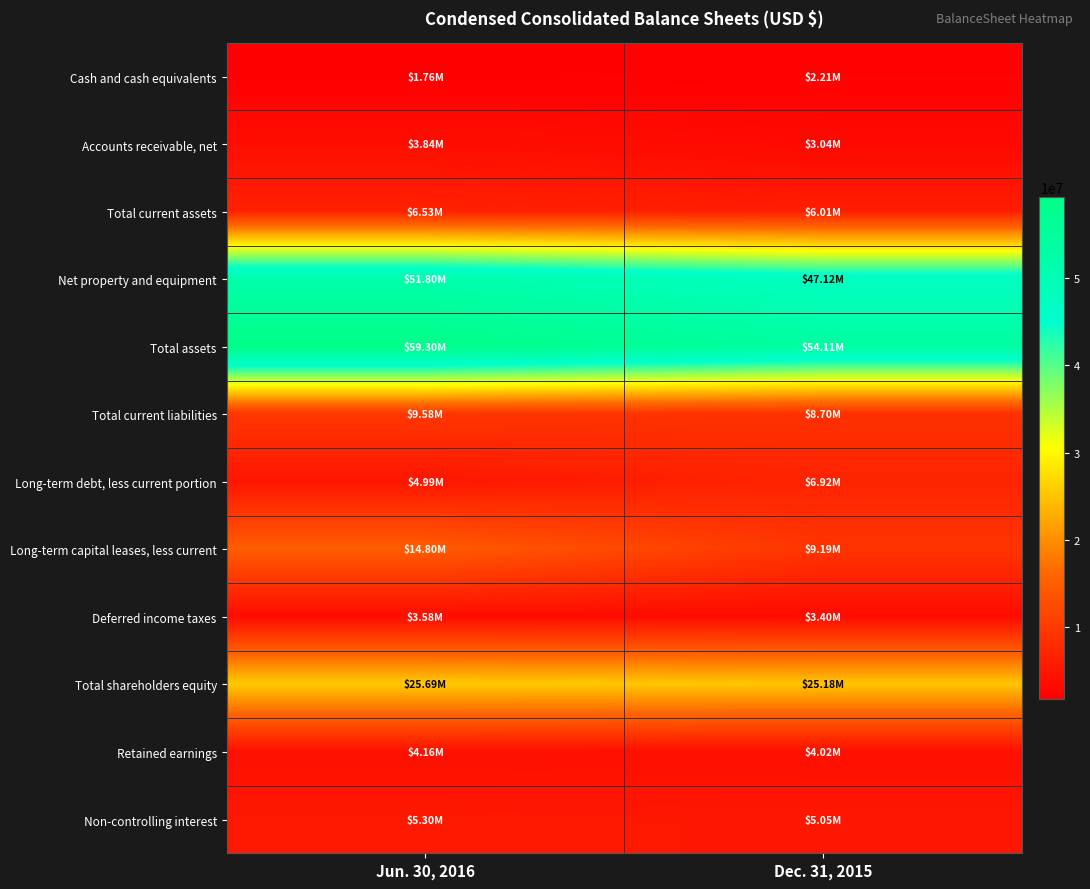

Which series has the widest spread of values?

Long-term capital leases, less current